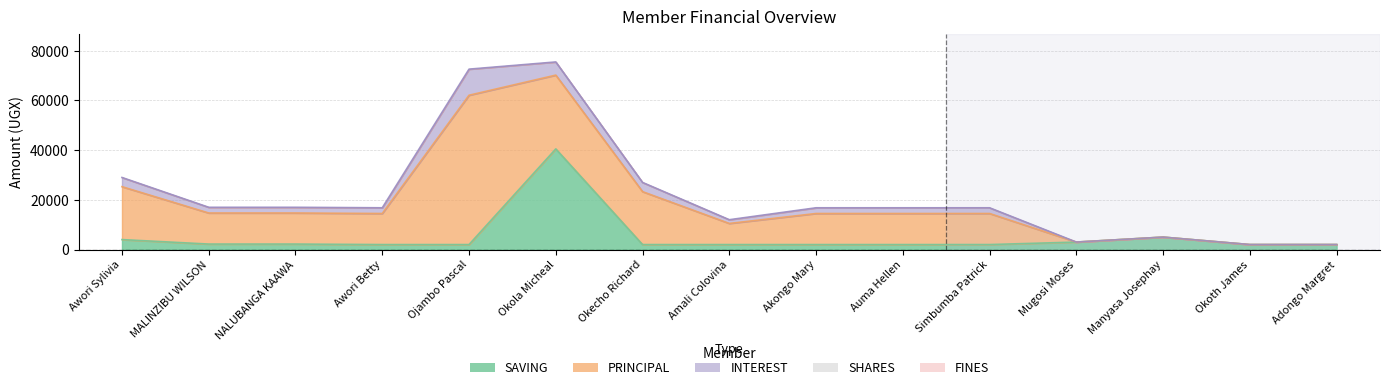

Reading right to left, transcribe all the data shown in this chart.

SAVING: Adongo Margret=2000	Okoth James=2000	Manyasa Josephay=5000	Mugosi Moses=3000	Simbumba Patrick=2000	Auma Hellen=2000	Akongo Mary=2000	Amali Colovina=2000	Okecho Richard=2000	Okola Micheal=40500	Ojambo Pascal=2000	Awori Betty=2000	NALUBANGA KAAWA=2200	MALINZIBU WILSON=2200	Awori Sylivia=4000
PRINCIPAL: Adongo Margret=0	Okoth James=0	Manyasa Josephay=0	Mugosi Moses=0	Simbumba Patrick=12500	Auma Hellen=12500	Akongo Mary=12500	Amali Colovina=8500	Okecho Richard=21300	Okola Micheal=29700	Ojambo Pascal=60100	Awori Betty=12500	NALUBANGA KAAWA=12500	MALINZIBU WILSON=12500	Awori Sylivia=21300
INTEREST: Adongo Margret=0	Okoth James=0	Manyasa Josephay=0	Mugosi Moses=0	Simbumba Patrick=2300	Auma Hellen=2300	Akongo Mary=2300	Amali Colovina=1500	Okecho Richard=3700	Okola Micheal=5300	Ojambo Pascal=10500	Awori Betty=2300	NALUBANGA KAAWA=2300	MALINZIBU WILSON=2300	Awori Sylivia=3700
SHARES: Adongo Margret=0	Okoth James=0	Manyasa Josephay=0	Mugosi Moses=0	Simbumba Patrick=0	Auma Hellen=0	Akongo Mary=0	Amali Colovina=0	Okecho Richard=0	Okola Micheal=0	Ojambo Pascal=0	Awori Betty=0	NALUBANGA KAAWA=0	MALINZIBU WILSON=0	Awori Sylivia=0
FINES: Adongo Margret=0	Okoth James=0	Manyasa Josephay=0	Mugosi Moses=0	Simbumba Patrick=0	Auma Hellen=0	Akongo Mary=0	Amali Colovina=0	Okecho Richard=0	Okola Micheal=0	Ojambo Pascal=0	Awori Betty=0	NALUBANGA KAAWA=0	MALINZIBU WILSON=0	Awori Sylivia=0